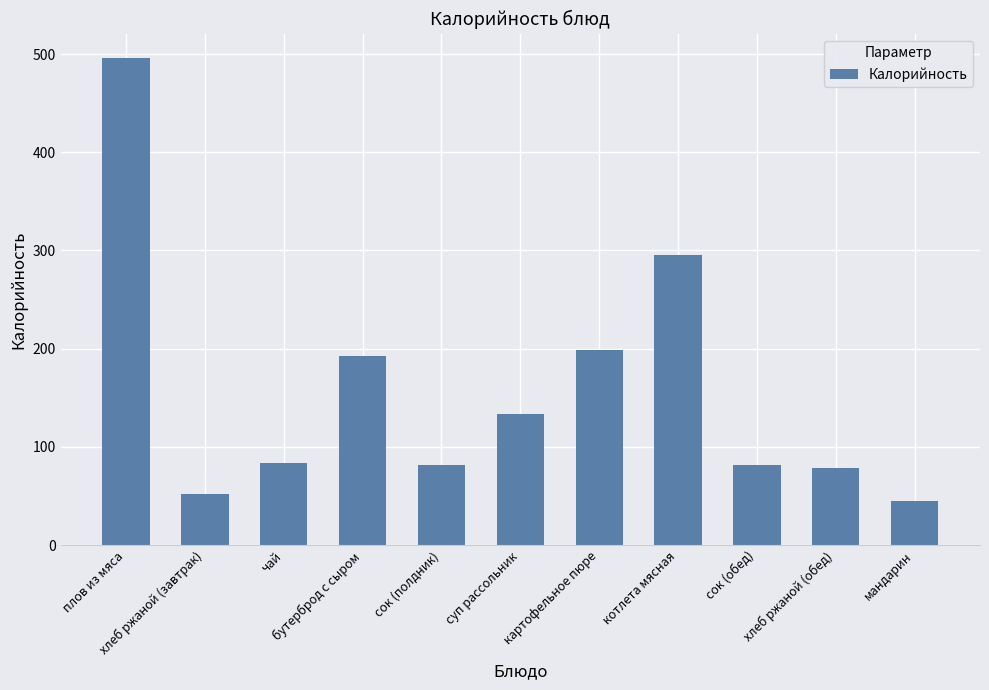

What is the sum of all values?

1737.2